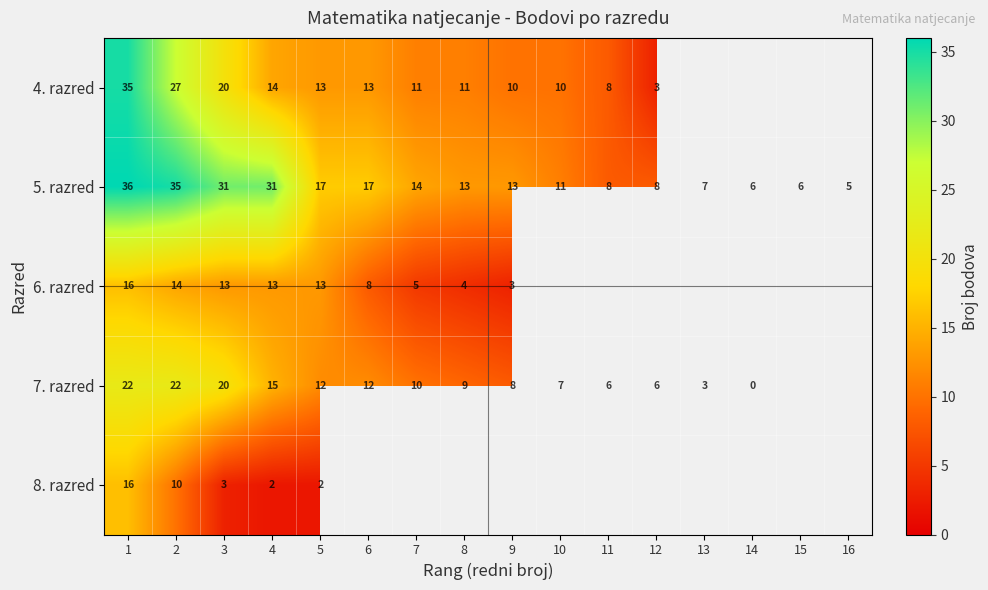

At which label does 5. razred first exceed 13?

1